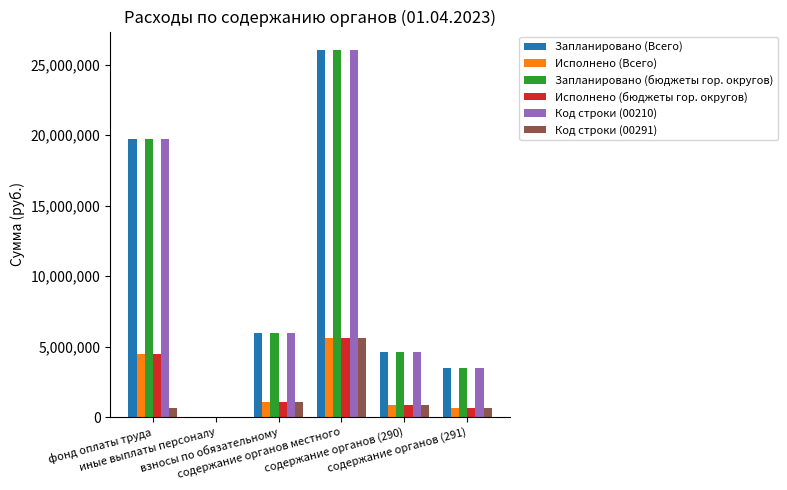

What are all the series names shown in the legend?

Запланировано (Всего), Исполнено (Всего), Запланировано (бюджеты гор. округов), Исполнено (бюджеты гор. округов), Код строки (00210), Код строки (00291)